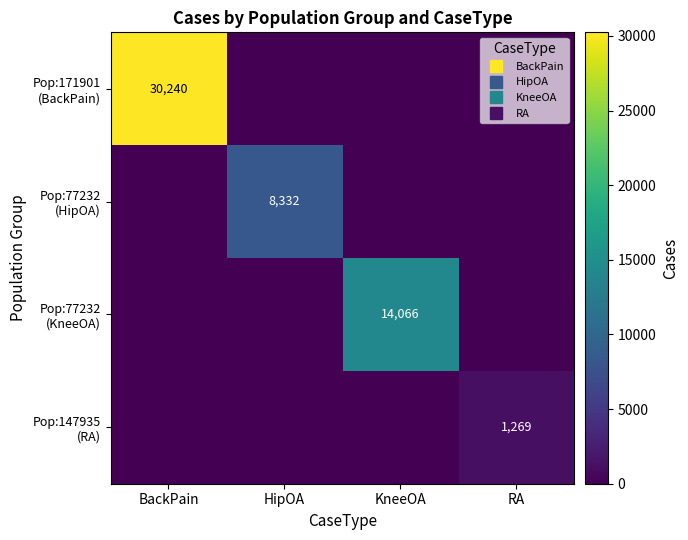

What is the sum of all Pop:171901 (BackPain) values?

30240